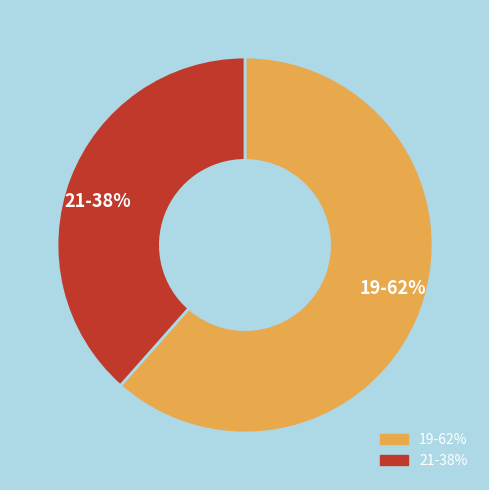

To the nearest percent, what is the combined percentage of 21 and 19?

100%